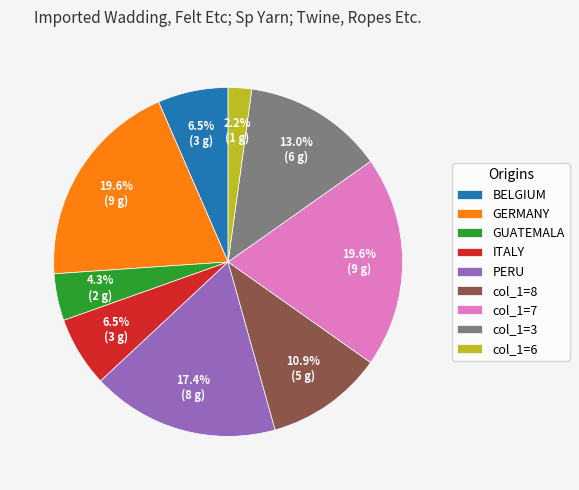

How many slices are in this pie chart?

9